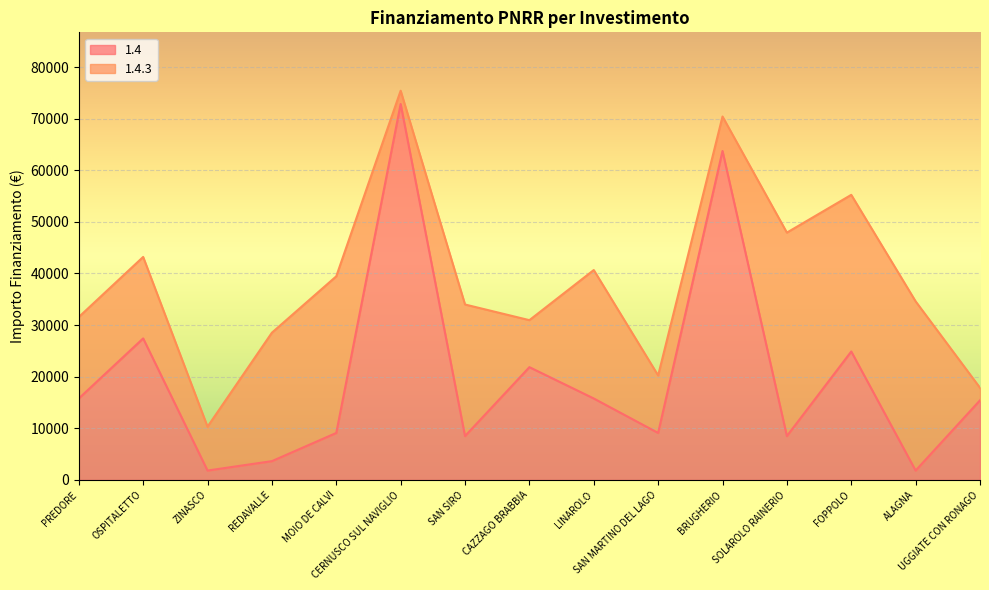

What is the value of the 9th point from the left?

15782